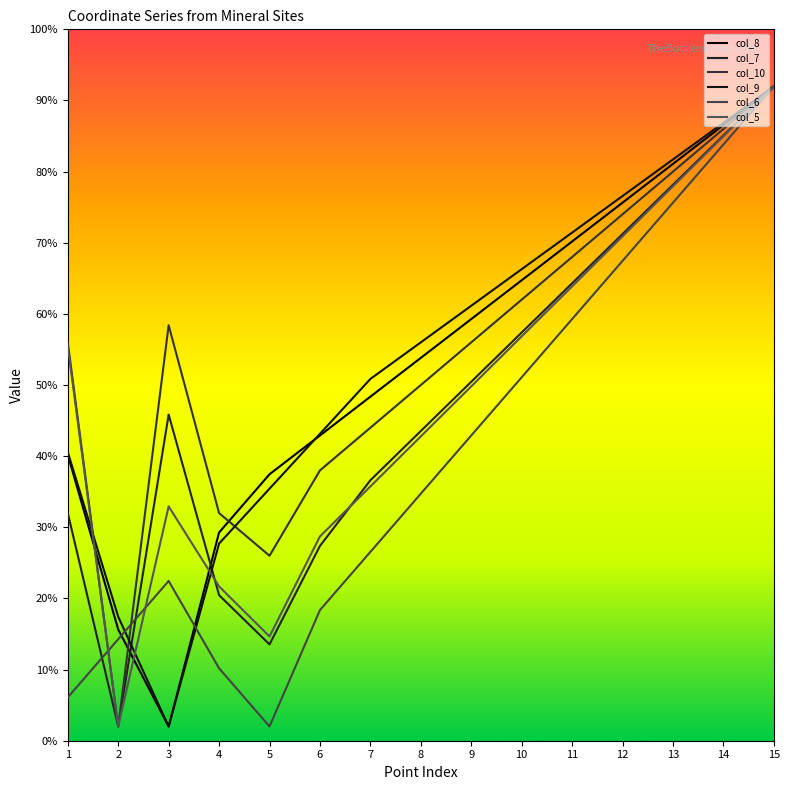

What is the value of the col_6 point at the 9th from the left?

42.9